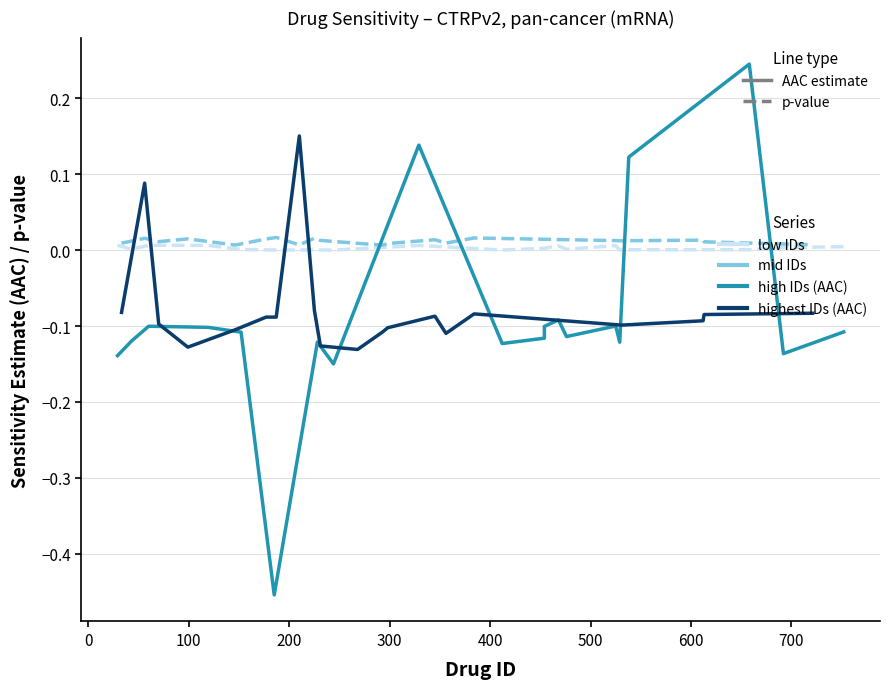

True or false: AAC (low drug_id) has more than 1 interior local peaks.

True